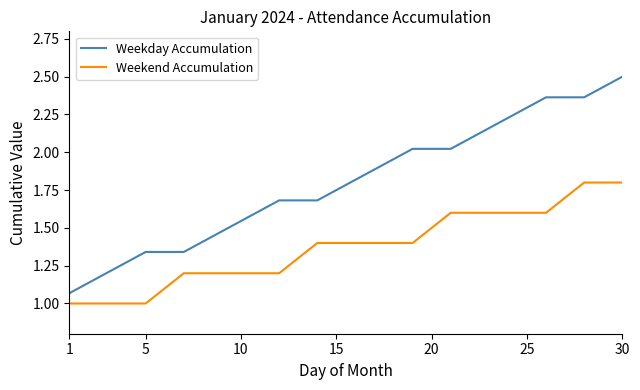

How many lines are shown in the chart?

2